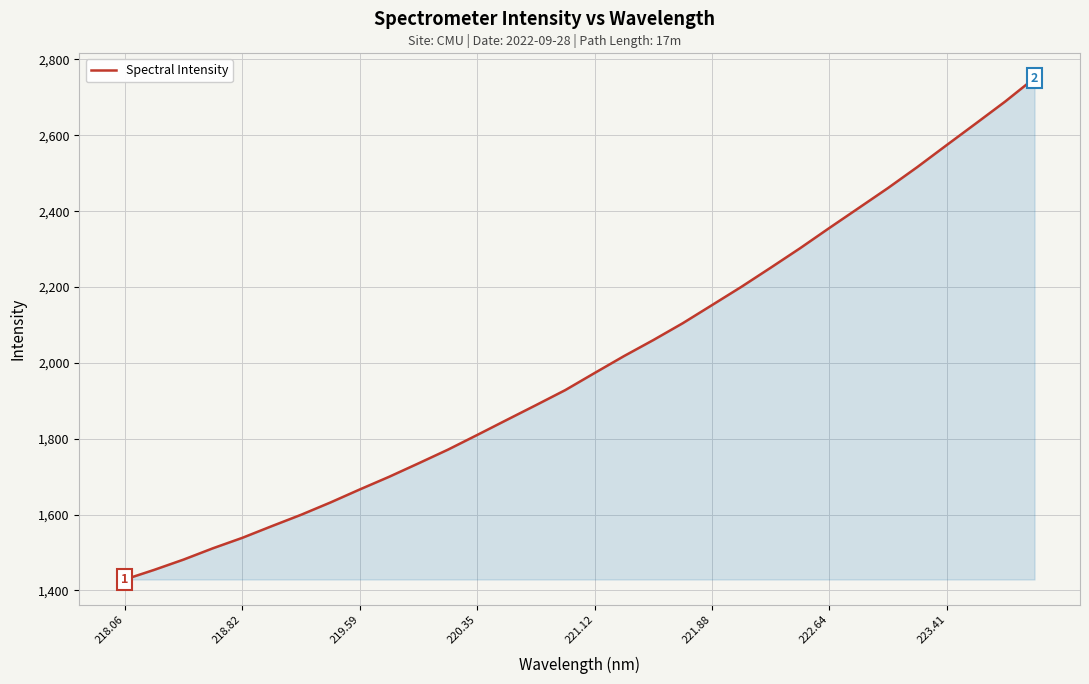

What is the greatest value displayed?

2750.9